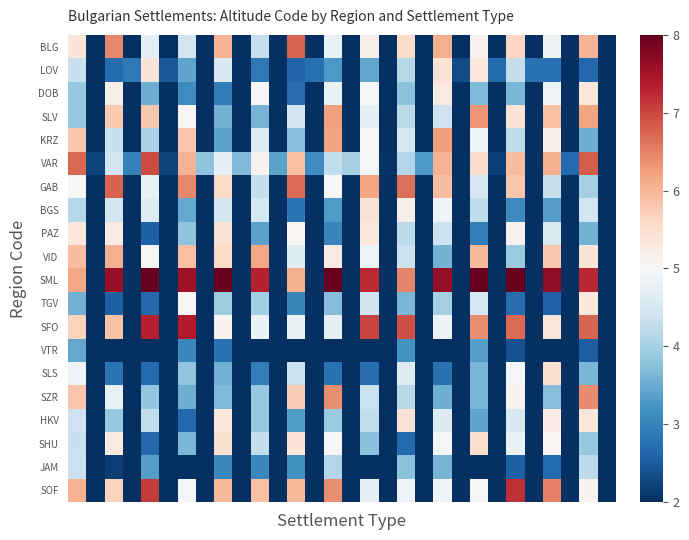

Reading left to right, extract all data points from this chart.

BLG: 5.4	1.9	6.4	0.8	4.7	-0.5	4.4	1.6	6.1	1.1	4.3	1.9	6.7	-0.4	4.8	-0.4	5.2	0.6	5.5	-0.1	6.1	-0.6	5.1	0.1	5.6	1.4	4.8	0.5	6.0	-0.9
LOV: 4.3	0.5	2.7	2.8	5.4	2.4	3.4	0.3	4.6	1.3	2.9	1.5	2.6	2.7	3.3	2.0	3.4	1.6	4.1	0.6	5.4	2.3	5.3	2.7	4.3	2.8	2.8	0.6	2.6	1.0
DOB: 3.9	-0.7	5.2	-0.4	3.5	0.1	3.1	0.9	2.9	1.5	5.0	-0.9	2.7	0.9	4.8	0.7	5.0	-1.3	3.8	-1.2	5.3	0.4	3.7	-1.3	3.6	-0.5	4.9	0.4	5.3	-0.1
SLV: 3.9	0.6	5.8	0.2	5.8	-0.0	5.1	-0.2	3.6	-1.2	3.6	0.4	4.4	0.0	6.2	-0.8	4.7	0.8	4.2	-1.3	4.4	-1.0	6.3	0.9	5.4	1.1	5.9	-0.9	6.2	0.1
KRZ: 5.8	1.2	4.3	-1.2	4.1	-0.2	5.8	1.1	3.4	0.0	4.6	-0.8	3.7	-0.5	6.2	-0.5	4.9	0.6	4.5	1.4	6.3	-0.7	4.9	-0.6	4.2	-1.4	5.2	0.0	3.5	-0.7
VAR: 6.7	2.2	4.4	3.0	7.0	2.2	6.0	3.8	4.7	3.7	5.1	3.4	5.9	3.1	4.3	4.0	5.0	2.1	4.1	3.3	6.0	1.5	5.5	2.2	5.9	2.0	6.1	2.7	6.8	1.9
GAB: 5.0	-1.2	6.8	1.1	4.8	0.5	6.5	0.2	5.6	-0.8	4.3	1.2	6.7	0.4	5.0	-0.5	6.2	1.2	6.7	0.8	5.9	-1.2	4.5	1.2	5.8	-1.5	4.3	0.5	4.0	-1.0
BGS: 4.1	0.6	4.5	-0.8	4.6	-0.8	3.5	0.7	4.4	1.0	4.5	0.2	2.8	-0.4	3.3	-0.8	5.4	-0.3	5.2	0.4	4.9	0.0	4.2	-0.0	3.1	0.7	3.3	-1.4	4.4	-1.0
PAZ: 5.3	1.4	5.2	-0.4	2.5	1.3	3.8	1.4	5.4	1.1	3.4	-0.3	5.1	-0.5	3.0	0.2	5.3	0.6	4.2	-1.2	4.3	1.5	2.9	0.1	5.1	0.7	4.6	0.6	3.6	-0.6
VID: 5.9	0.9	6.1	1.2	5.0	0.0	5.9	0.4	5.6	0.9	6.2	-0.5	4.6	-1.2	5.2	-1.4	4.9	0.1	4.4	0.3	3.6	-1.4	6.0	-0.4	3.9	0.1	5.8	-0.9	5.4	-1.2
SML: 6.2	0.1	7.6	0.4	8.2	1.4	7.5	-0.5	8.4	-0.7	7.3	-1.3	6.1	1.4	8.5	0.6	7.2	-1.0	6.5	-0.7	7.6	0.6	8.0	-0.7	8.9	0.7	7.7	0.3	7.3	-0.8
TGV: 3.6	0.8	2.5	-1.2	2.6	-1.4	5.1	0.6	3.9	-1.2	4.0	-0.1	3.0	-0.2	3.7	0.3	4.4	-1.4	3.6	0.4	4.0	1.1	4.5	-1.0	2.7	0.4	2.6	0.3	5.3	0.2
SFO: 5.7	0.4	5.9	0.1	7.3	-0.3	7.4	1.2	5.1	-1.3	4.8	-1.4	4.8	0.5	4.7	-0.5	7.0	-1.4	6.9	-0.7	4.9	0.6	6.4	1.1	6.7	0.9	5.3	-1.0	6.8	0.9
VTR: 3.5	-0.3	1.6	0.8	1.5	1.3	3.1	-0.2	2.8	0.8	0.8	1.2	2.0	1.0	1.5	1.2	1.7	-1.5	3.2	-1.2	1.5	1.4	3.4	0.2	2.4	-0.2	1.4	-0.5	2.5	0.8
SLS: 4.9	0.9	2.8	-0.0	2.7	0.1	3.8	1.2	3.6	-1.1	2.9	0.8	4.4	-1.2	2.8	0.6	2.7	1.0	4.6	-1.3	2.8	1.5	3.6	-0.4	4.9	1.3	5.5	0.8	3.6	-1.2
SZR: 5.8	0.2	4.8	1.2	3.8	-0.0	3.5	-0.1	3.7	-1.1	3.9	0.4	5.7	0.3	6.4	-0.4	4.4	1.1	4.2	1.4	3.5	1.4	3.6	1.2	5.1	1.5	3.7	0.2	6.4	0.1
HKV: 4.4	0.6	3.9	0.4	4.3	1.2	2.6	-0.7	5.4	1.2	3.9	0.4	3.3	-0.9	3.9	-0.4	4.3	-1.3	5.4	1.5	4.6	0.1	3.4	0.9	4.6	-1.0	5.2	1.0	5.3	0.7
SHU: 4.3	-0.2	5.3	1.1	2.6	-1.4	3.6	0.9	5.5	-1.0	4.3	-0.4	5.4	1.0	5.0	-0.1	3.7	-0.7	2.7	1.1	4.9	1.5	5.5	0.2	4.8	1.3	5.0	-0.8	3.9	-1.1
JAM: 4.4	0.3	2.2	0.5	3.4	-0.4	1.8	0.5	3.1	0.8	3.1	1.1	3.2	0.2	4.1	-0.3	1.9	-1.4	3.8	0.4	3.6	-0.9	1.9	-1.5	2.6	0.3	2.7	-0.2	4.2	-0.5
SOF: 6.0	0.9	5.7	0.4	7.1	1.3	4.9	1.3	6.0	-0.7	5.9	1.4	6.0	-0.5	6.4	-0.8	4.7	-1.1	4.9	-1.0	4.9	0.4	5.0	-0.5	7.2	-0.1	6.5	-1.0	5.1	-1.4